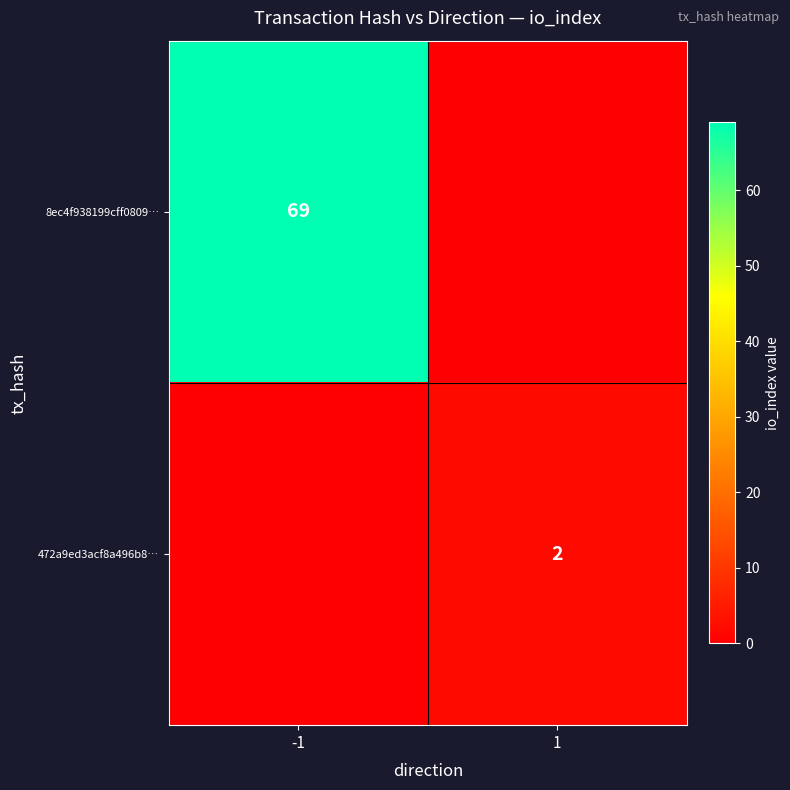

What is the difference between the highest and lowest values at -1?

69